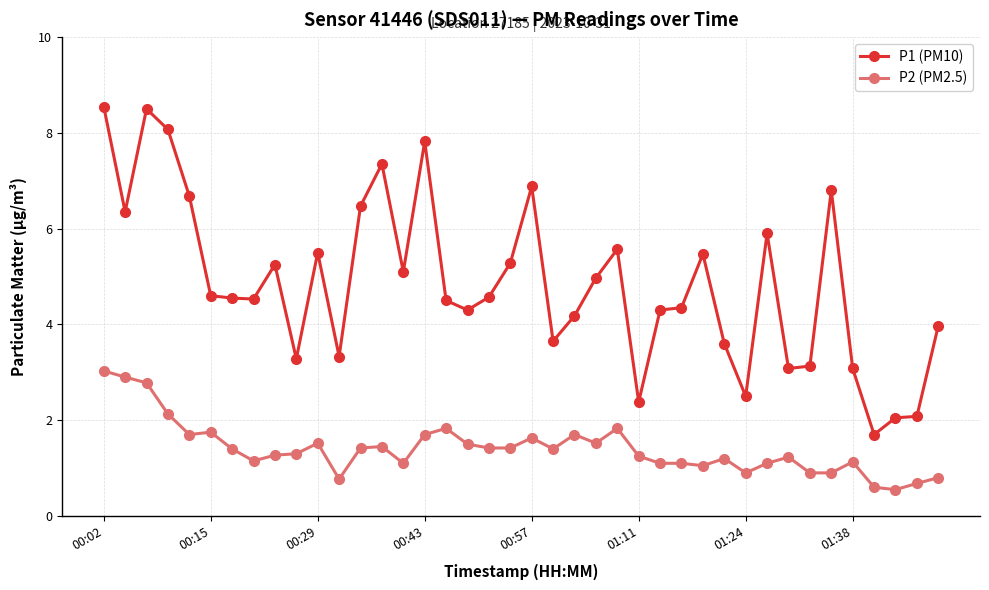

List the series in order of their overall mean, highest first.

P1 (PM10), P2 (PM2.5)